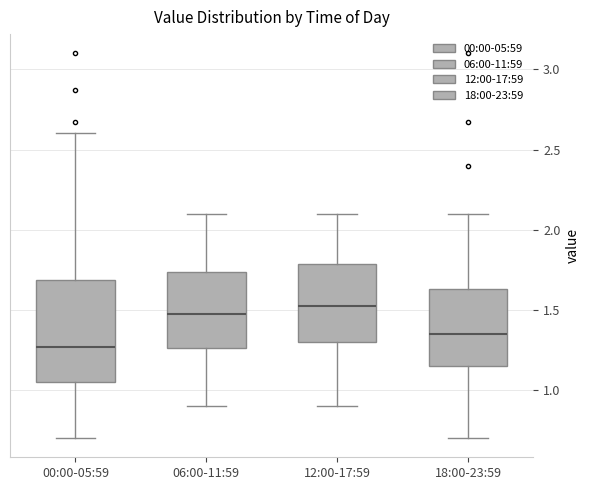

Where does the upper whisker of the box for 06:00-11:59 end on the y-axis? The values are not printed on the chart, so give them approximately, as read against the axis.

2.10